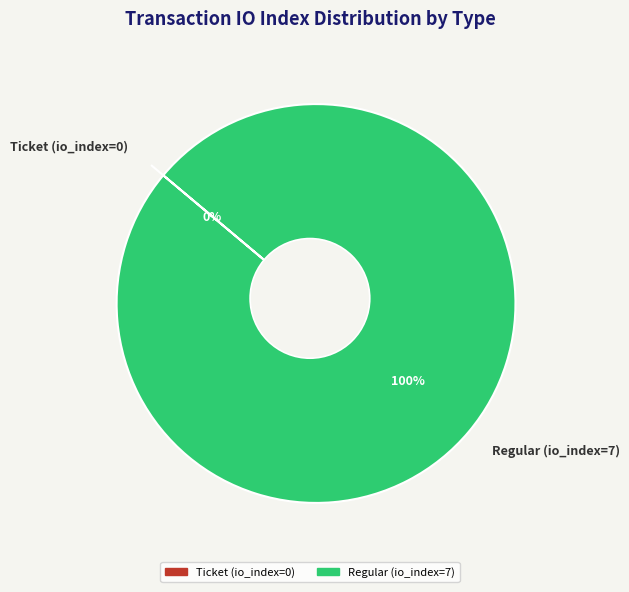

How many segments does this pie chart have?

2